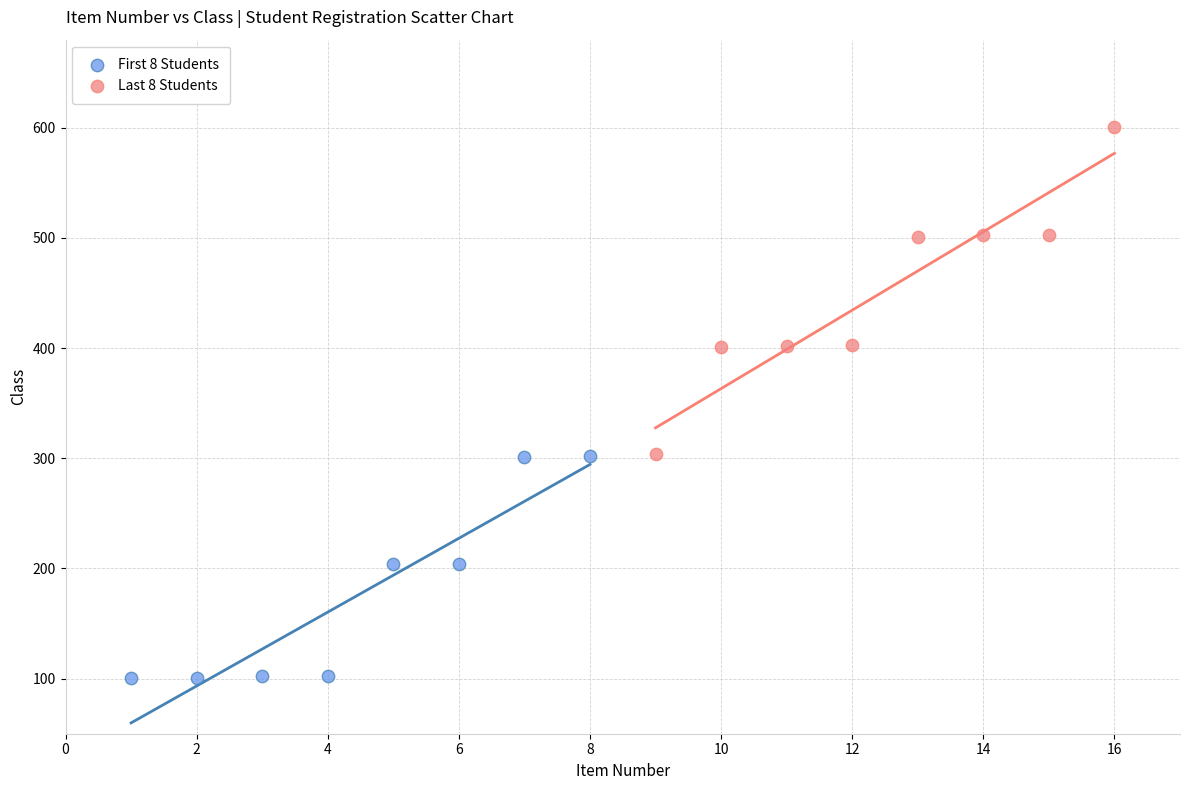

Which series contains the lowest Y value?

First 8 Students